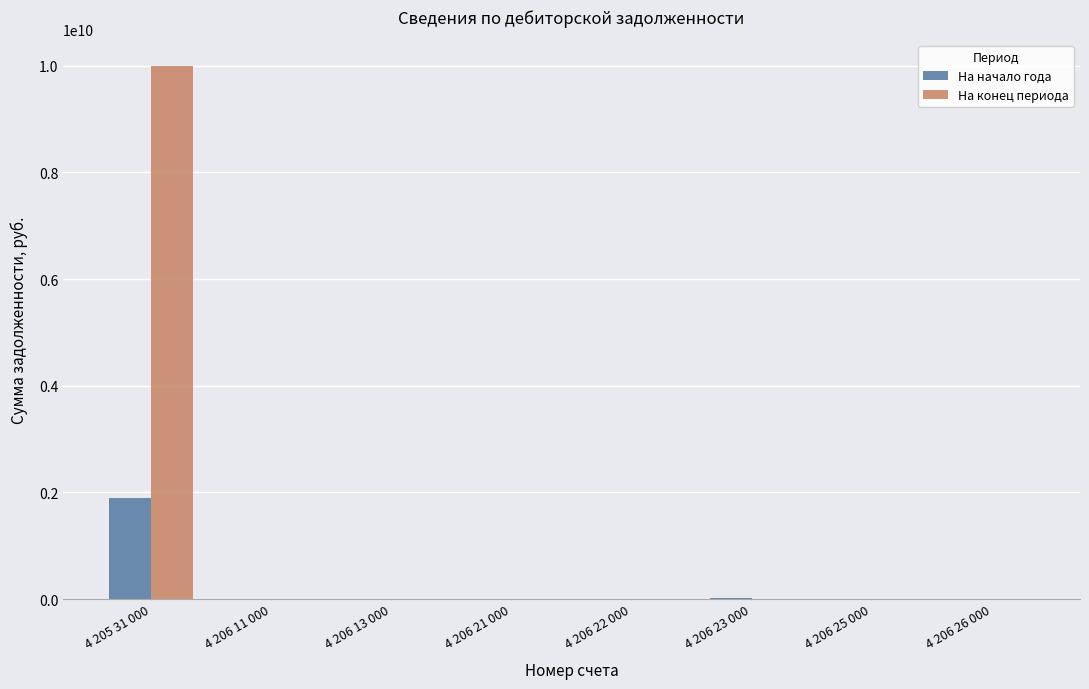

Where does the На конец периода series first go above 945936?

4 205 31 000